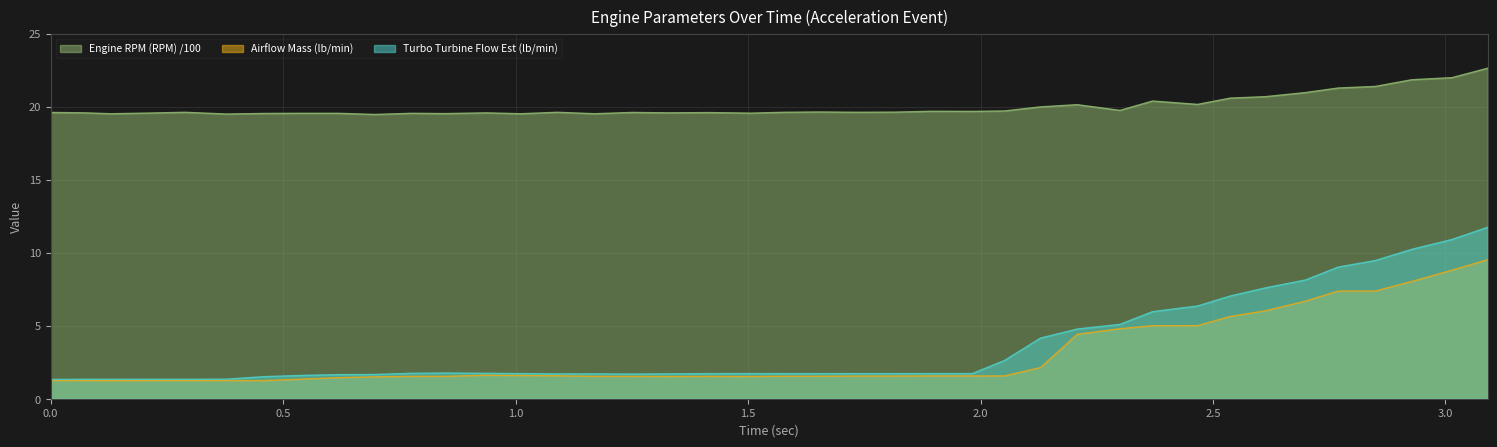

What is the average value of the Turbo Turbine Flow Est (lb/min) series?

3.6